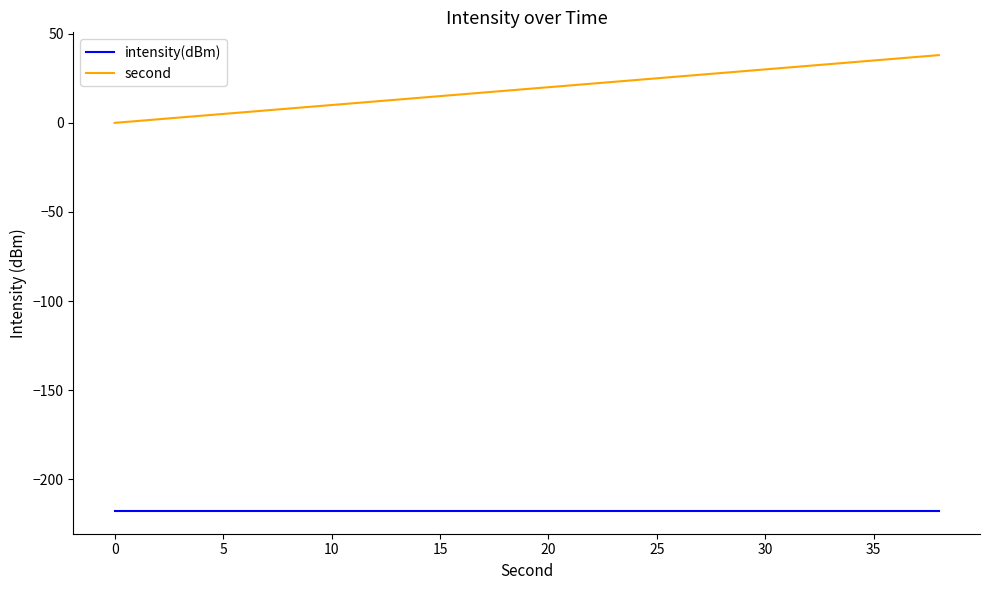

How many values in second are above zero?

19